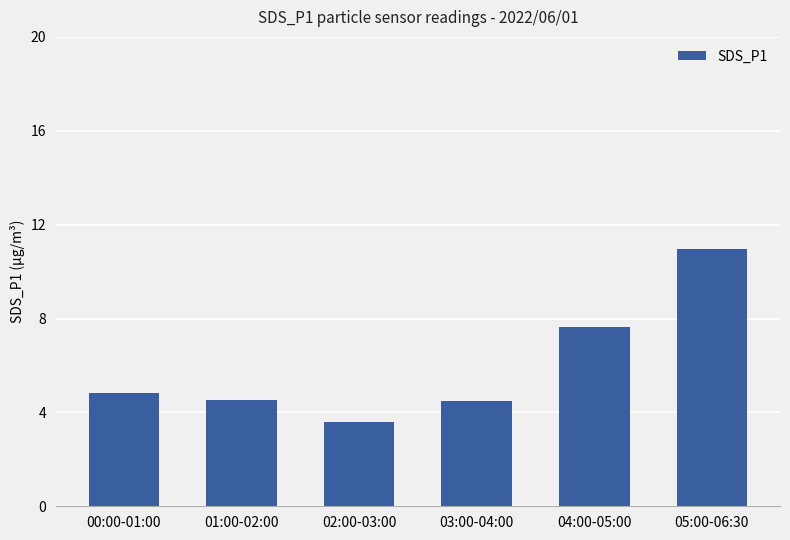

Reading right to left, transcribe all the data shown in this chart.

11.0	7.6	4.5	3.6	4.5	4.8